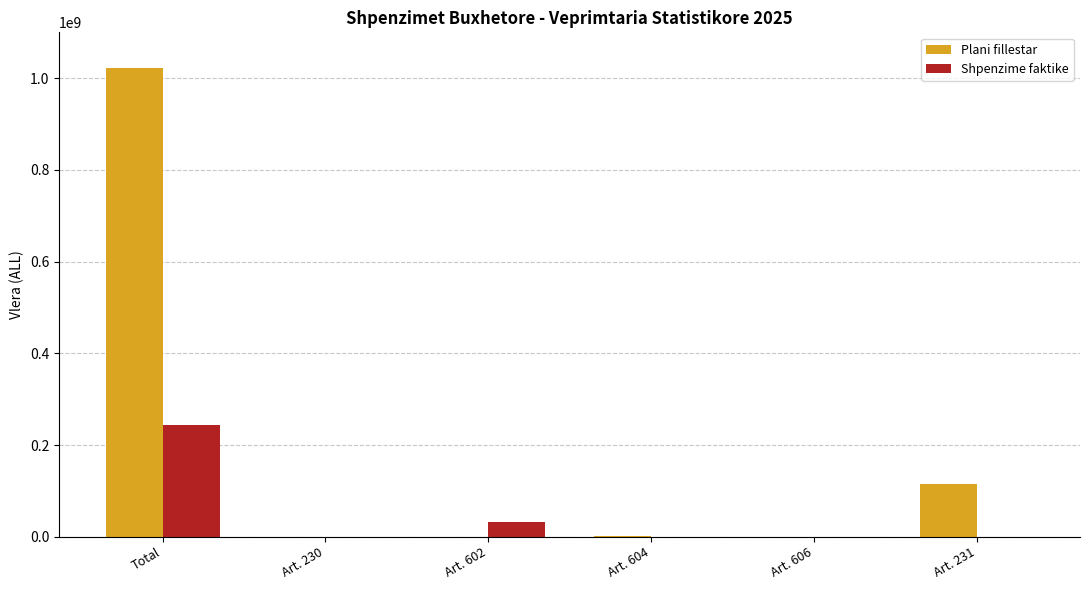

At which label does Plani fillestar reach its peak?

Total